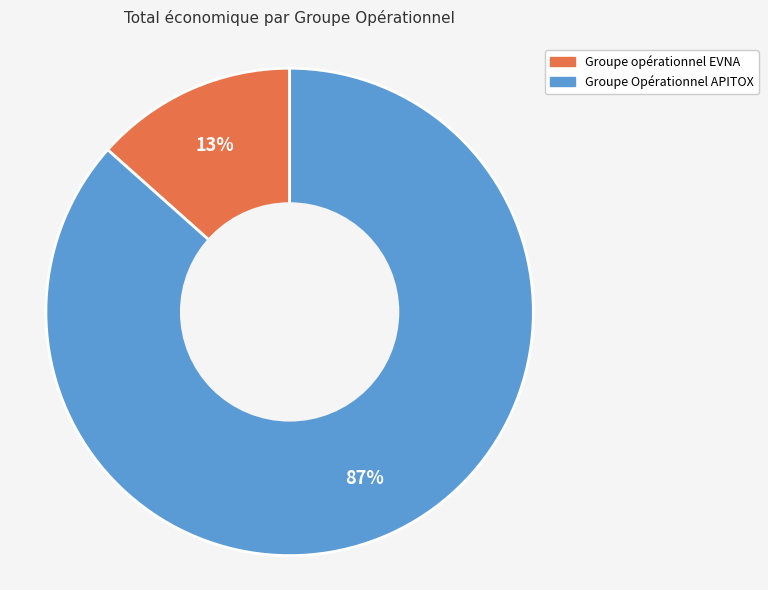

Count the number of slices in the pie.

2